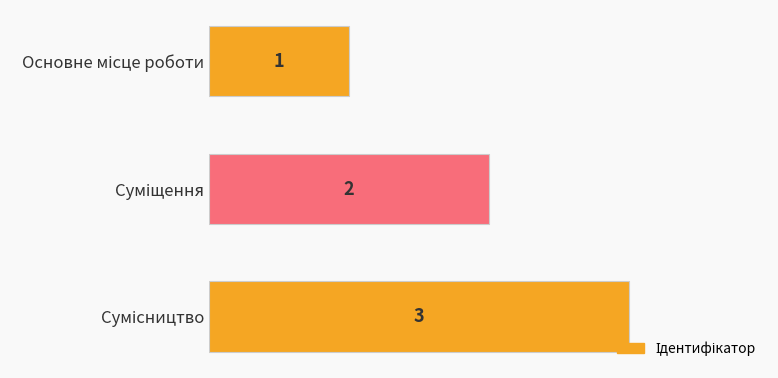

What is the value of the 2nd bar from the top?

2